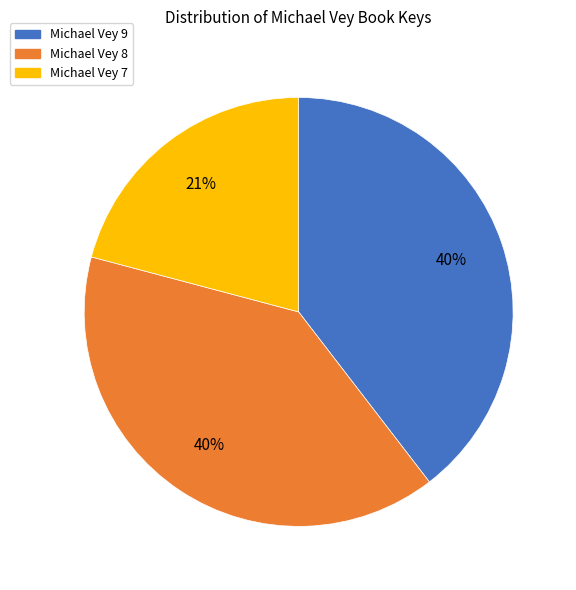

What percentage is the Michael Vey 7 slice, to the nearest percent?

21%